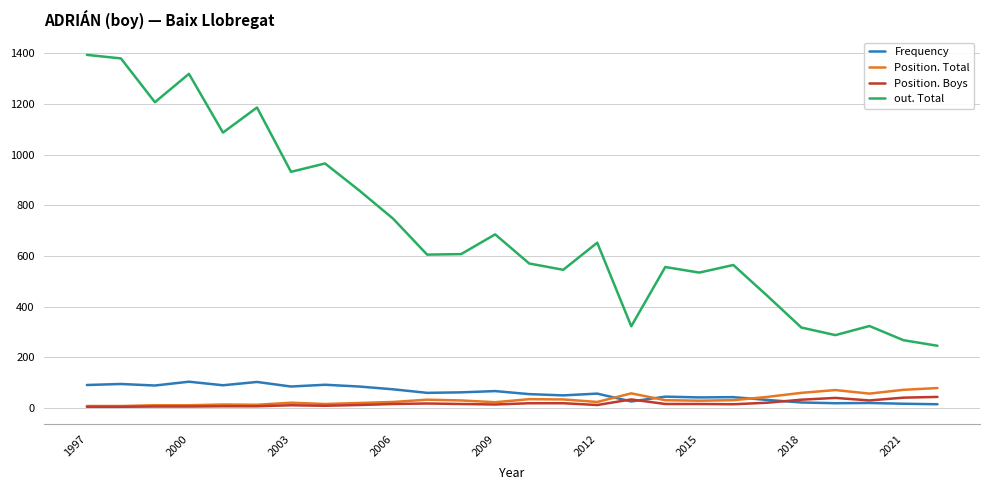

Which series has the largest total across all categories?

out. Total